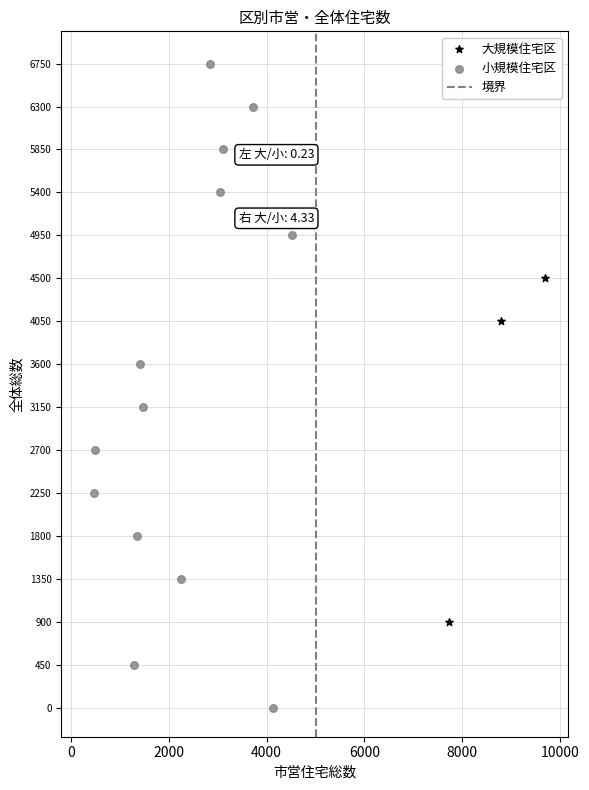

Which series contains the lowest Y value?

小規模住宅区